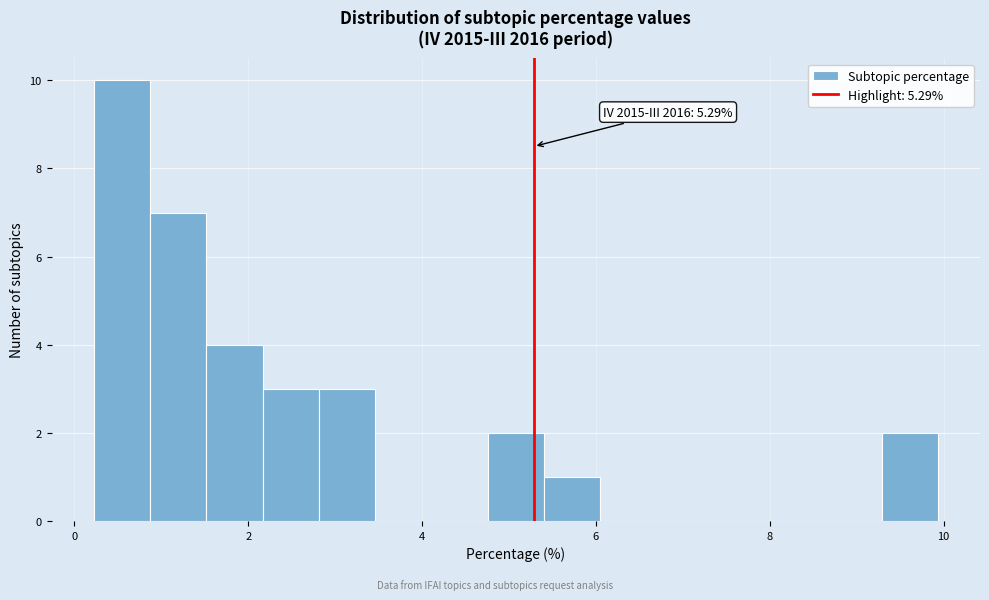

Around what value on the x-axis is the tallest bar? Give the approximate position of its centre, as read against the axis.

0.6